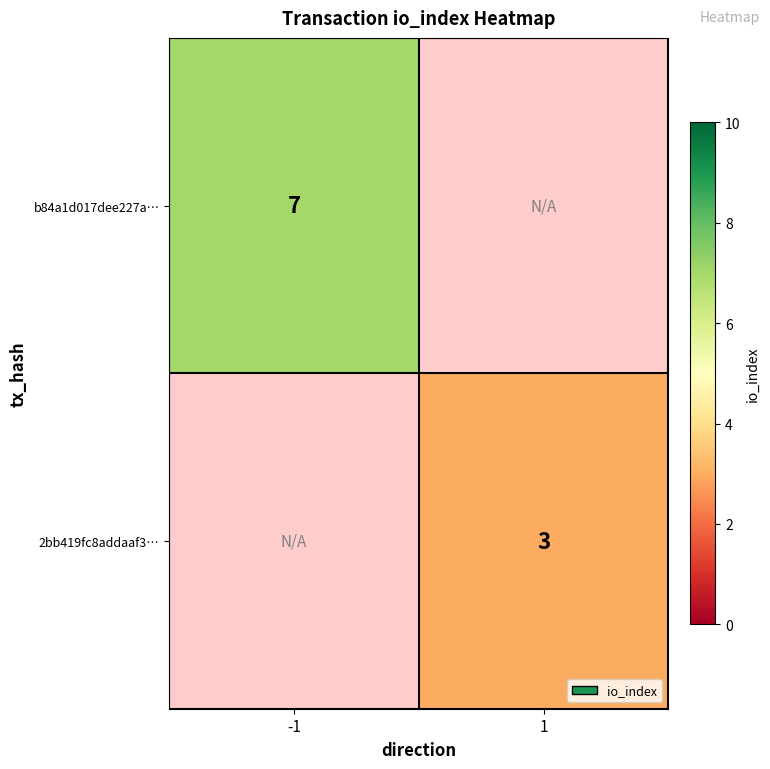

Is it true that b84a1d017dee227a… equals 7 at -1?

True